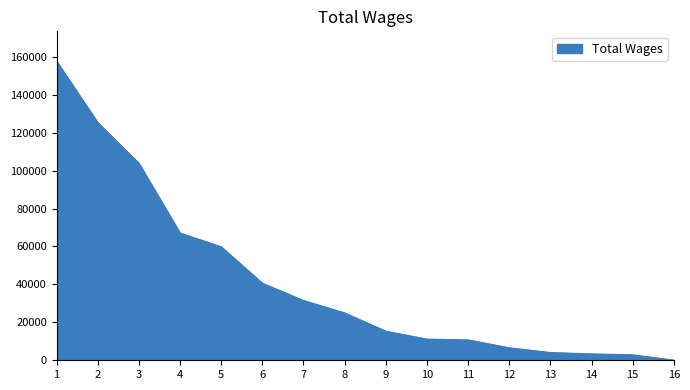

Is it true that the value at 2 is 125333?

True